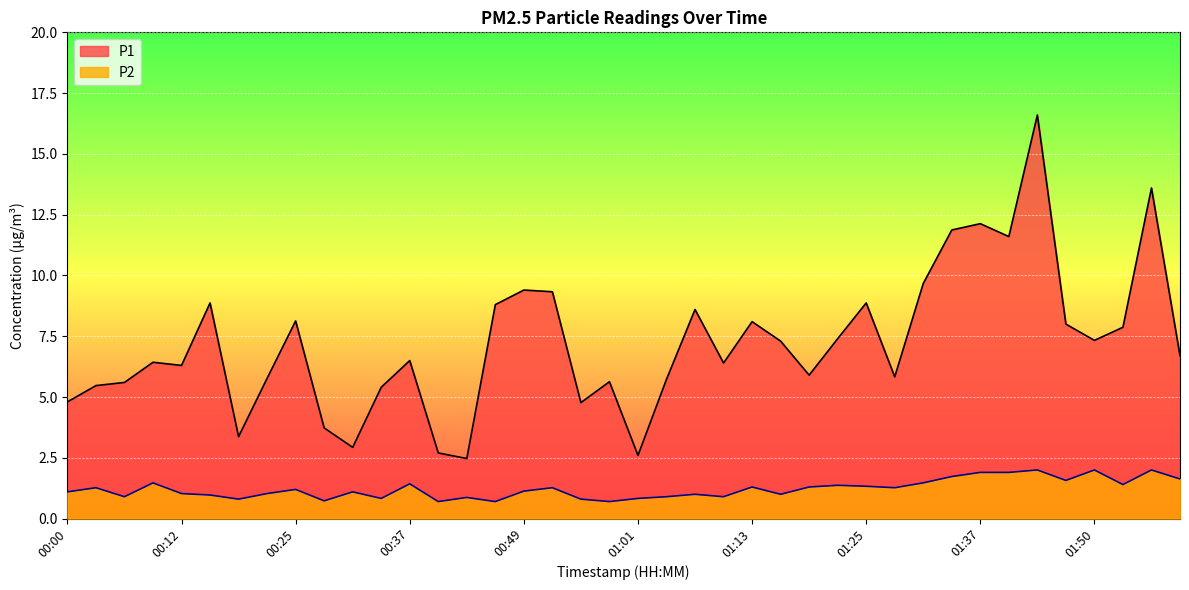

What is the value of the P1 point at the 9th from the left?

8.1